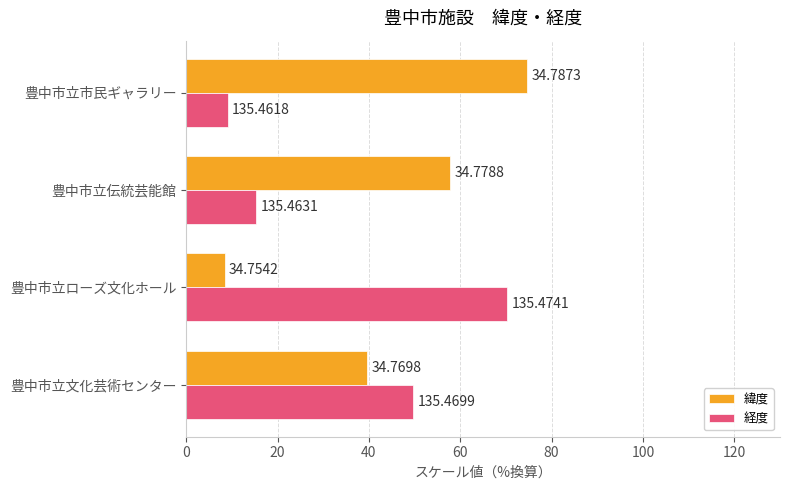

What is the average value of the 経度 series?

36.1